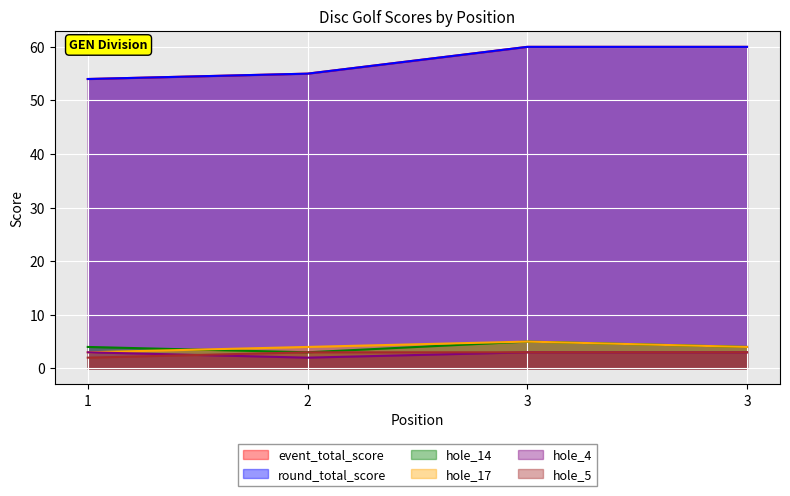

At which label is round_total_score closest to 57?

2